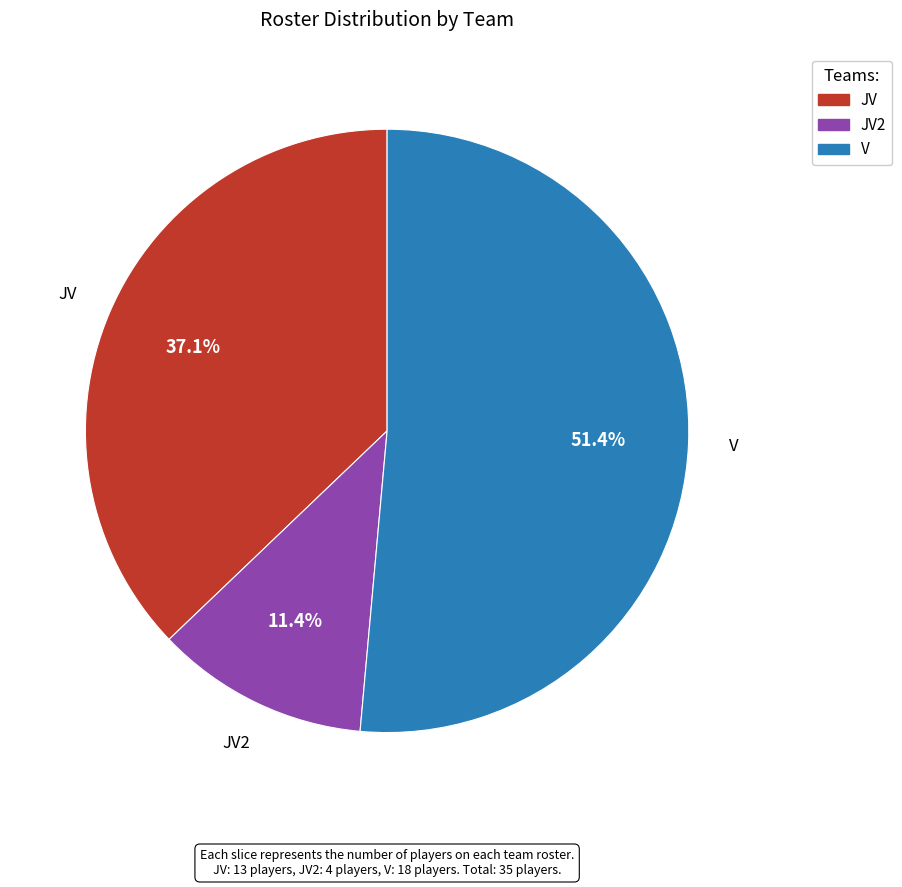

Is there a majority slice in this chart?

Yes